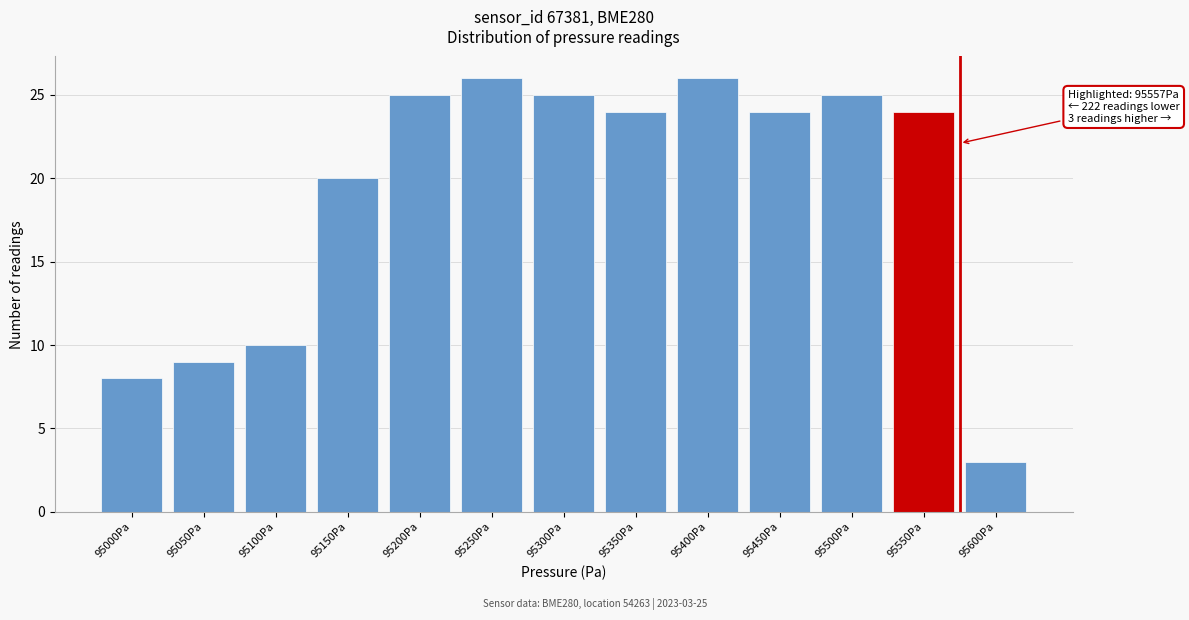

Reading right to left, what are all the values shown in this chart?

3	24	25	24	26	24	25	26	25	20	10	9	8